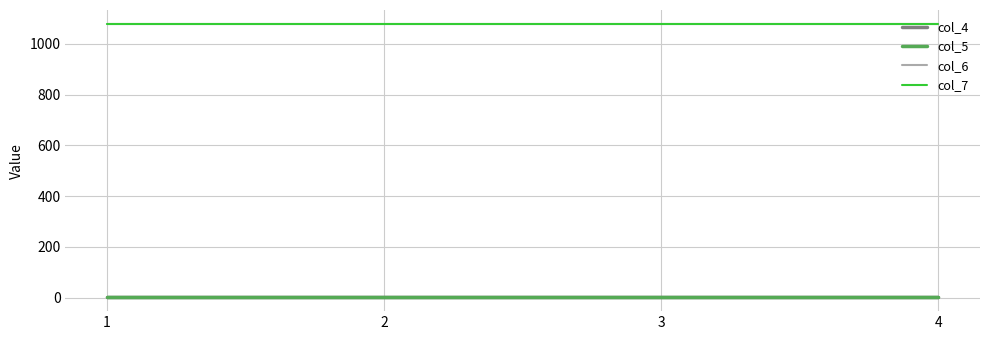

Does the chart display data point markers on the line(s)?

No